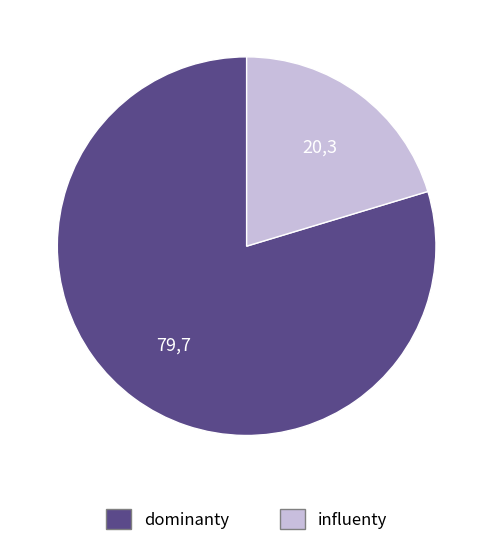

Count the number of slices in the pie.

2